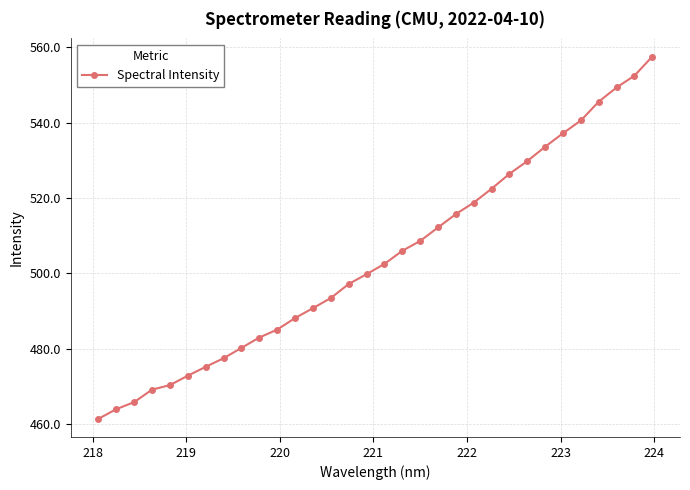

What is the average value?

504.2